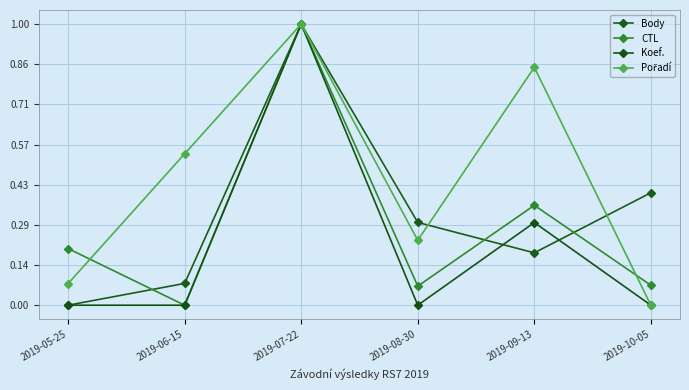

What is the label of the 5th point from the right?

2019-06-15